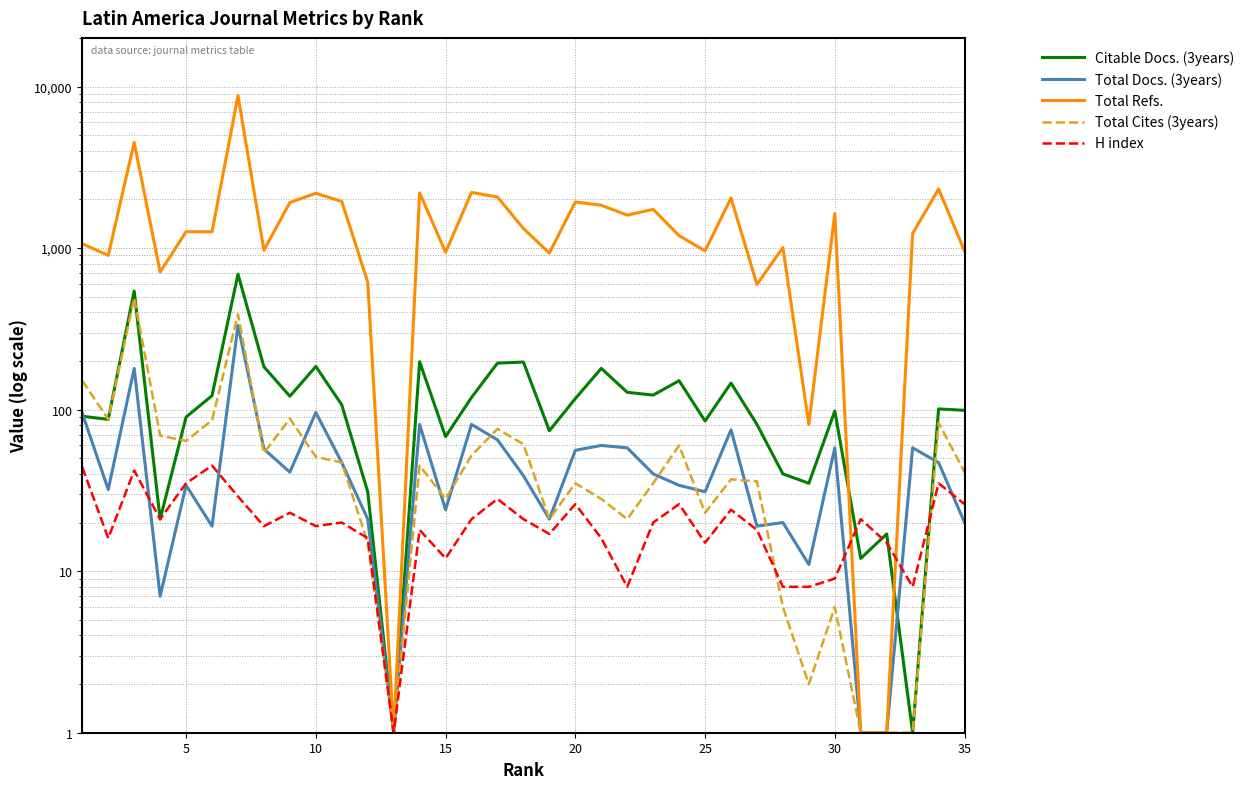

True or false: Total Docs. (3years) and Total Refs. cross at least once.

False